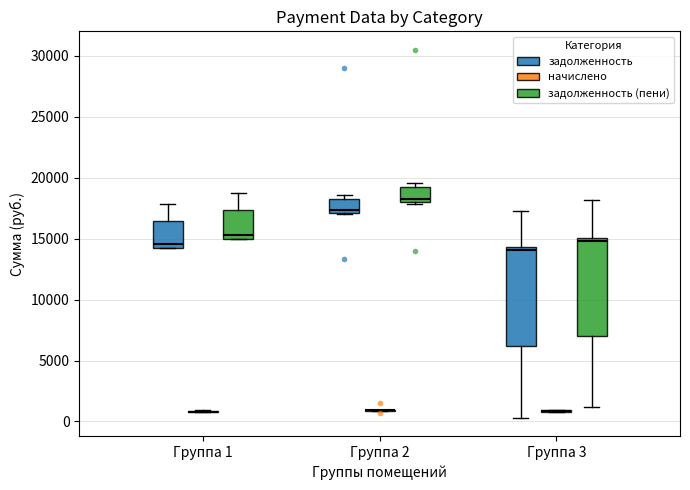

Where is the lower edge of the box for Группа 2 (задолженность) on the y-axis? The values are not printed on the chart, so give them approximately, as read against the axis.

17000